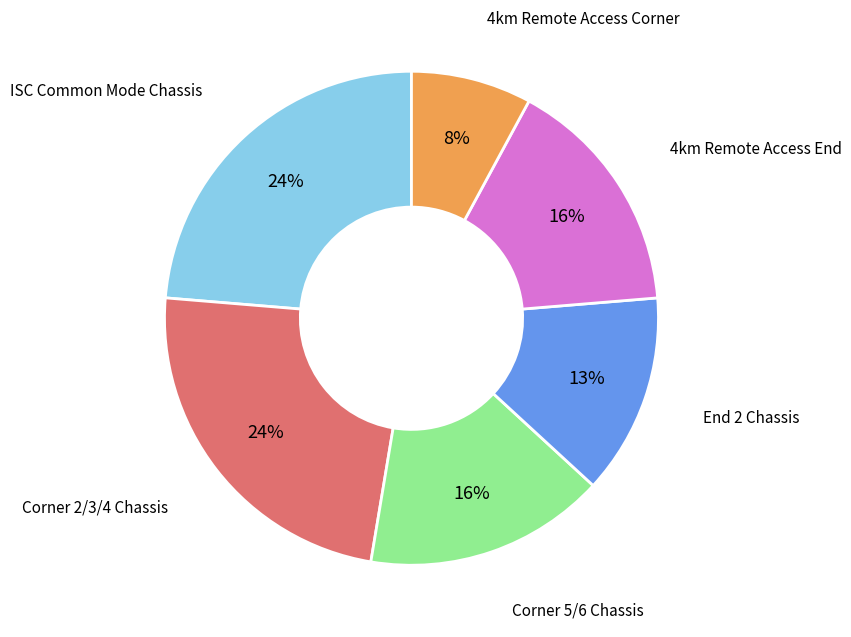

To the nearest percent, what is the average slice percentage?

17%